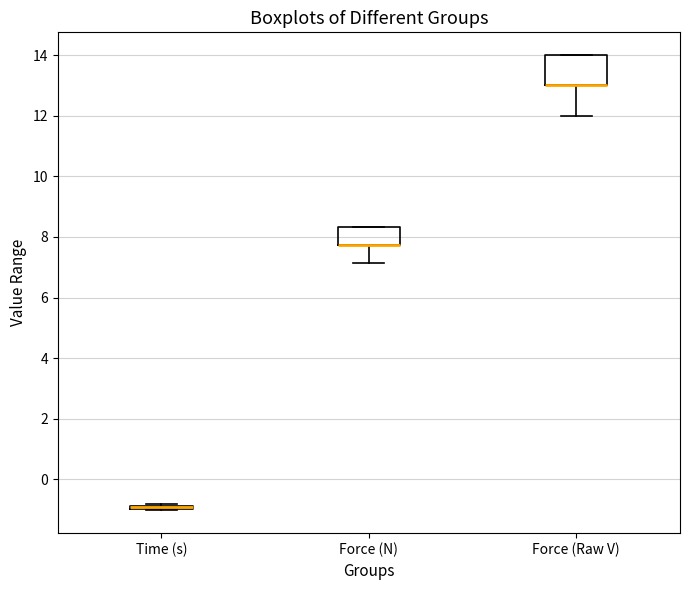

Where is the lower edge of the box for Time (s) on the y-axis? The values are not printed on the chart, so give them approximately, as read against the axis.

-1.0